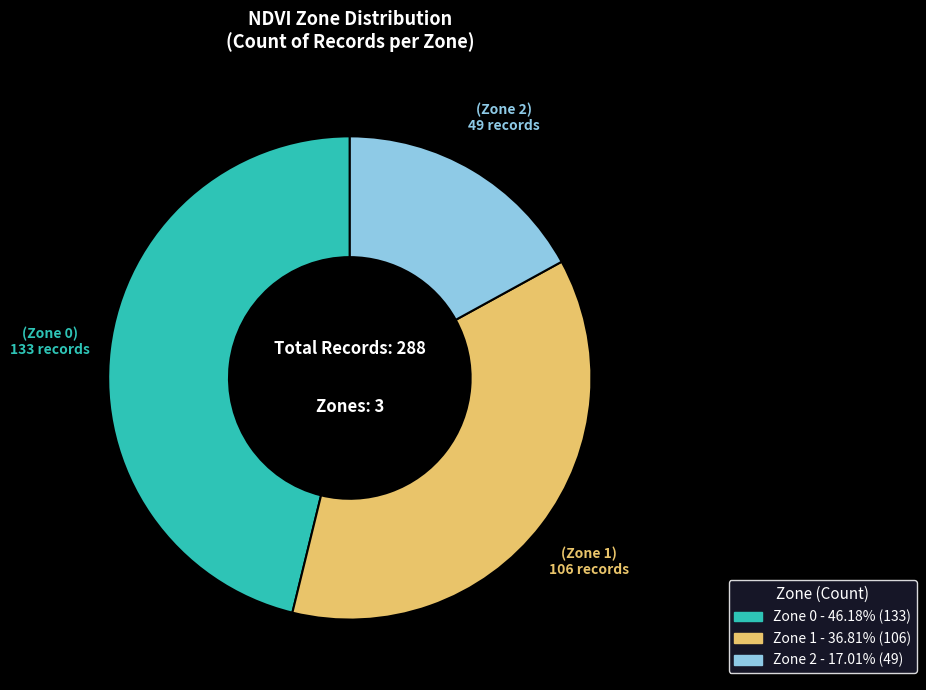

Does any single category account for the majority?

No